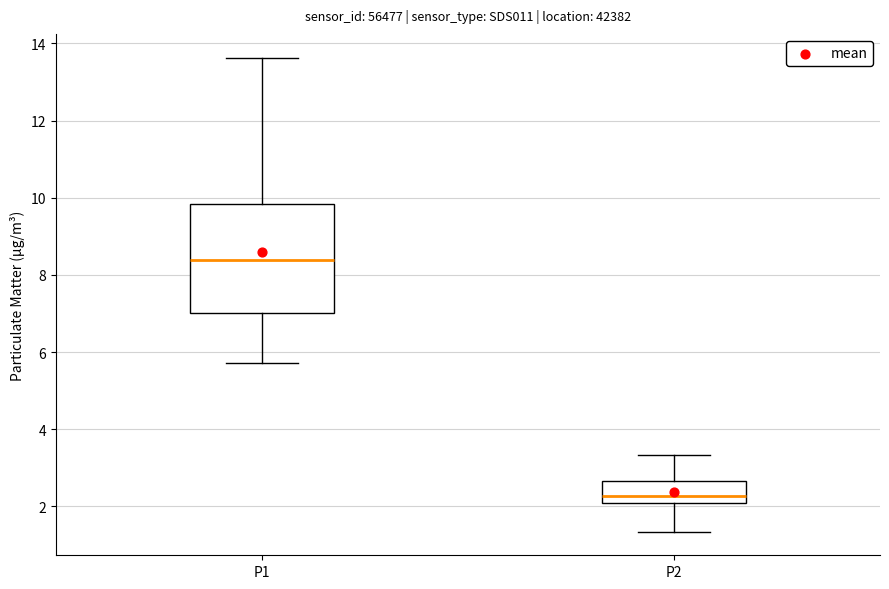

Where does the lower whisker of the box for P2 end on the y-axis? The values are not printed on the chart, so give them approximately, as read against the axis.

1.4